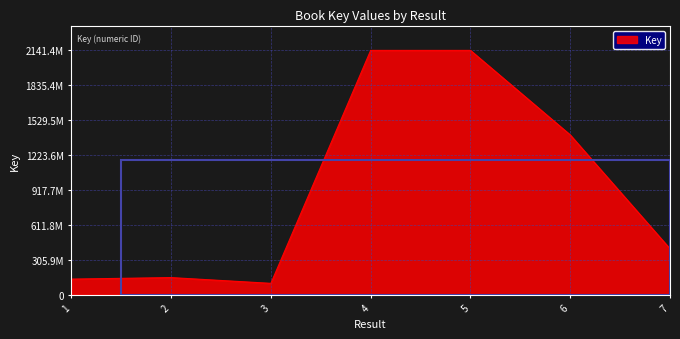

How many interior local peaks (higher than both neighbors) does the data have?

2